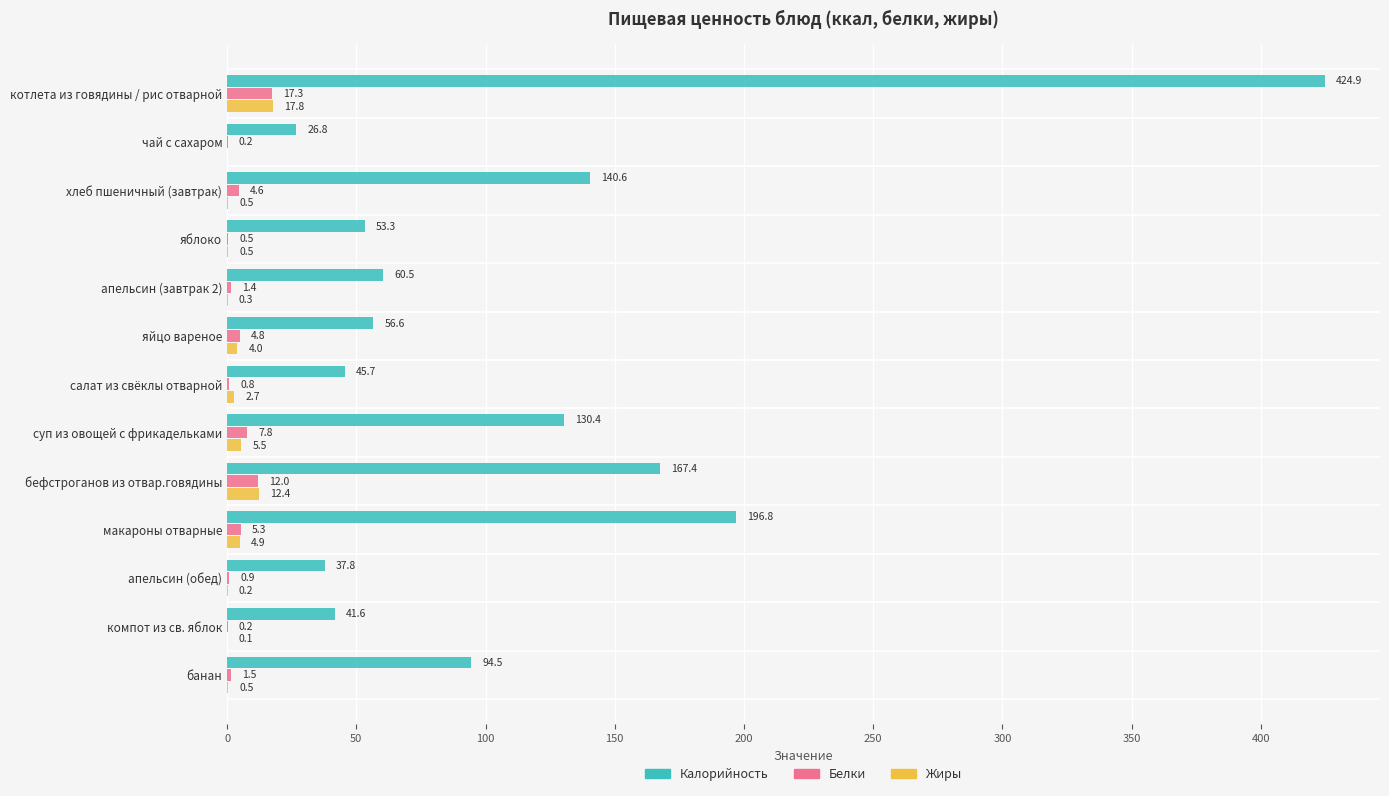

Which series changed the most between чай с сахаром and бефстроганов из отвар.говядины?

Калорийность